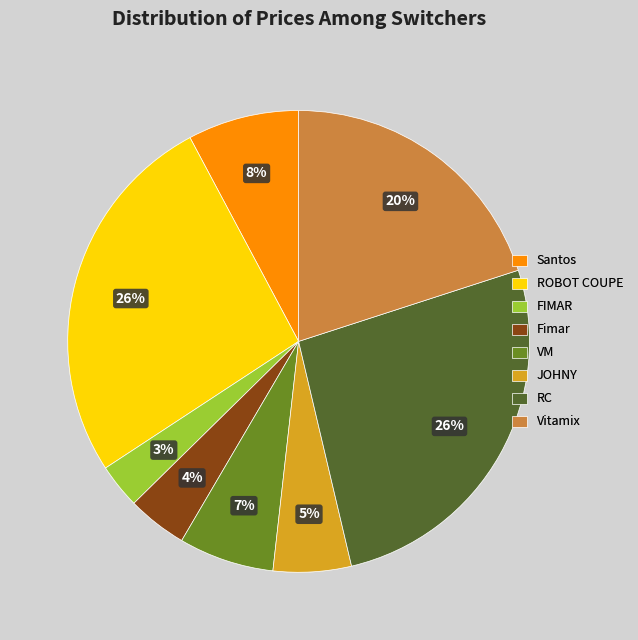

Combined, do Fimar and Santos account for over 50%?

No